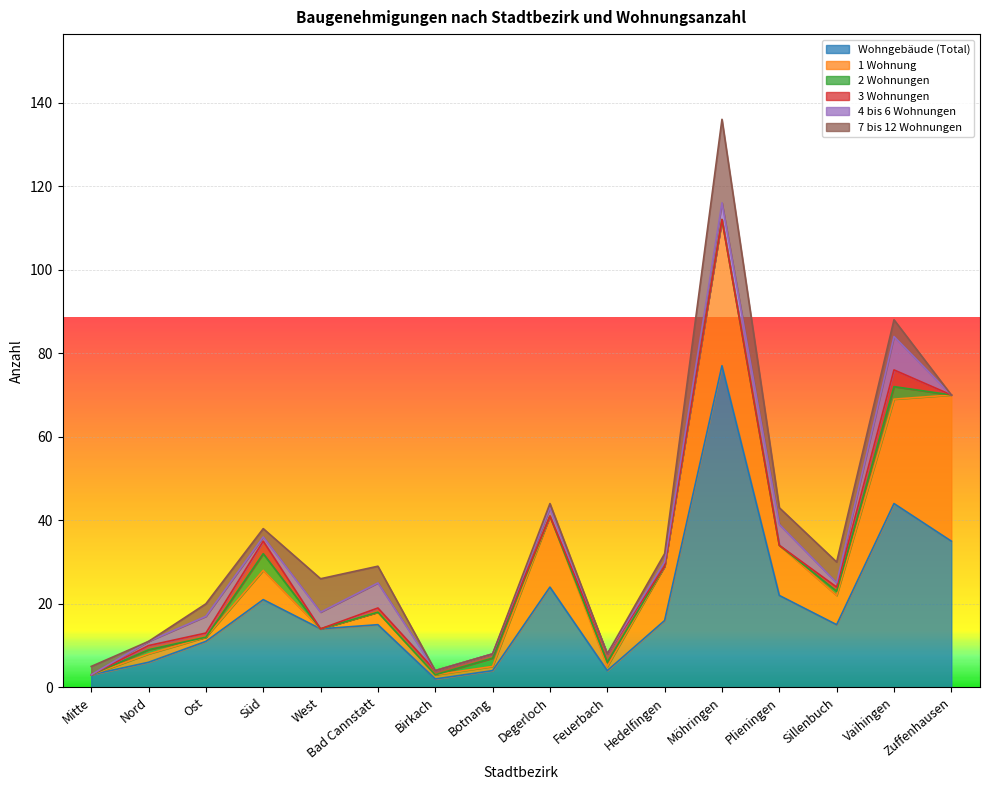

What is the difference between the second highest and second lowest values in the 3 Wohnungen series?

3